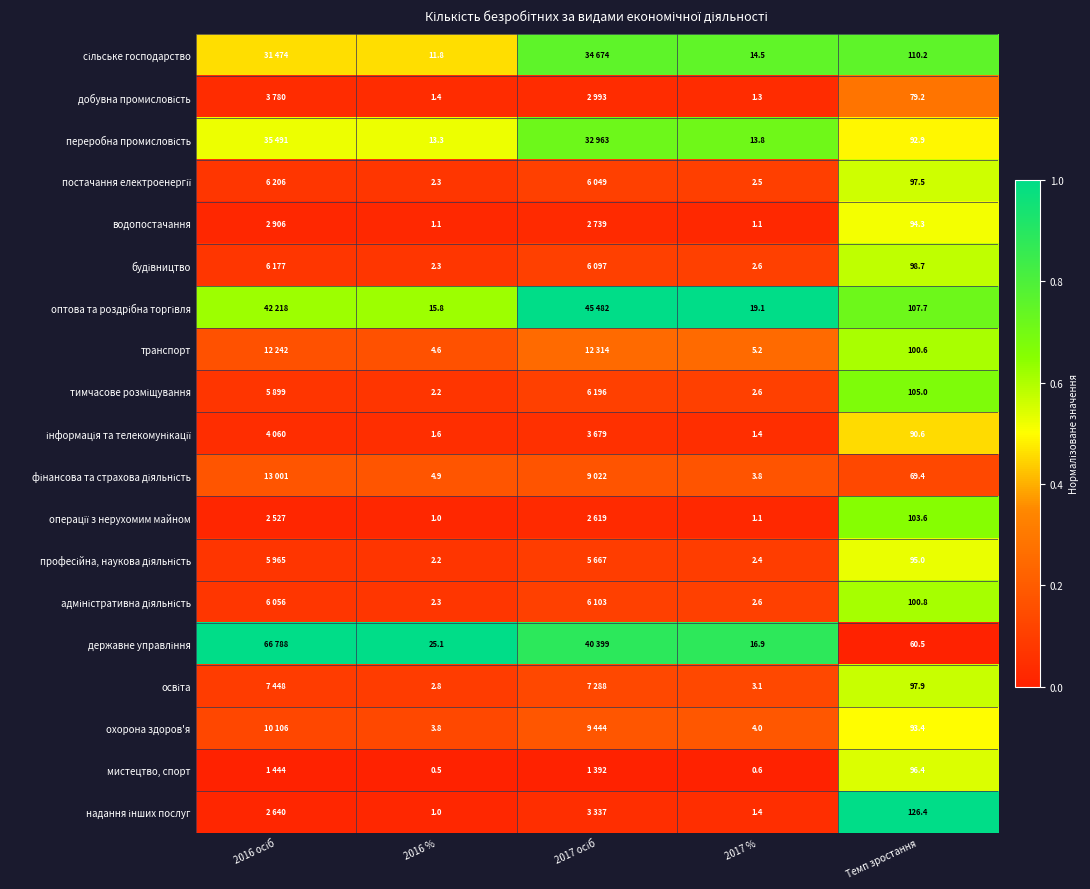

Which series changed the most between 2016 осіб and Темп зростання?

державне управління